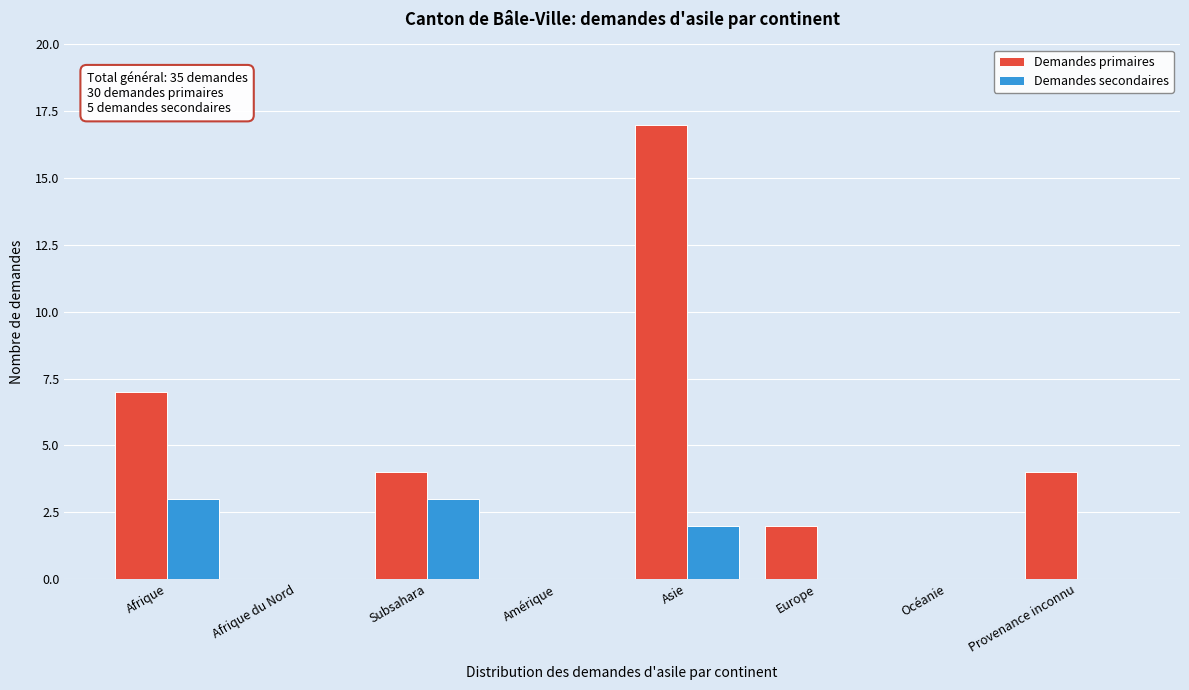

Reading left to right, extract all data points from this chart.

Demandes primaires: Afrique=7	Afrique du Nord=0	Subsahara=4	Amérique=0	Asie=17	Europe=2	Océanie=0	Provenance inconnu=4
Demandes secondaires: Afrique=3	Afrique du Nord=0	Subsahara=3	Amérique=0	Asie=2	Europe=0	Océanie=0	Provenance inconnu=0